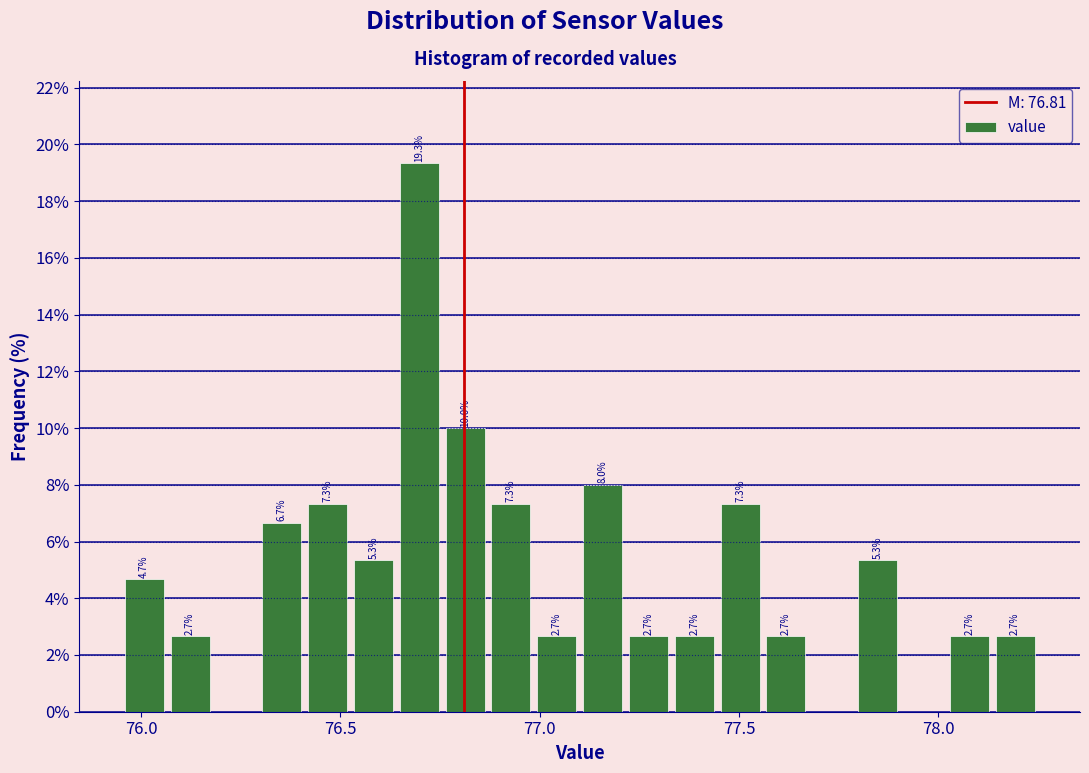

Read against the x-axis, roughly where is the centre of the tallest bar?

76.70